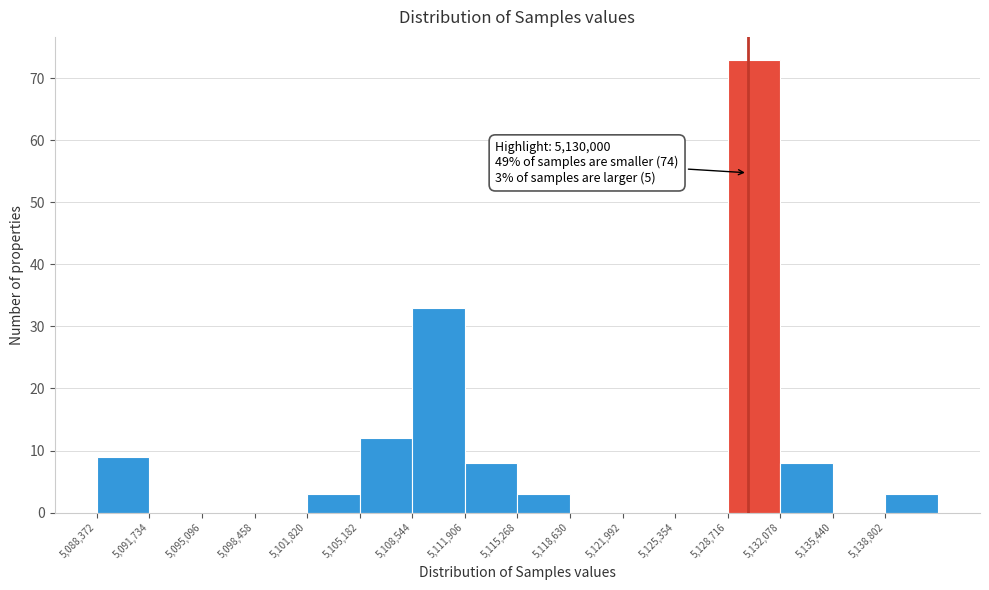

Which range on the x-axis has the tallest bar?

5128500 to 5132000